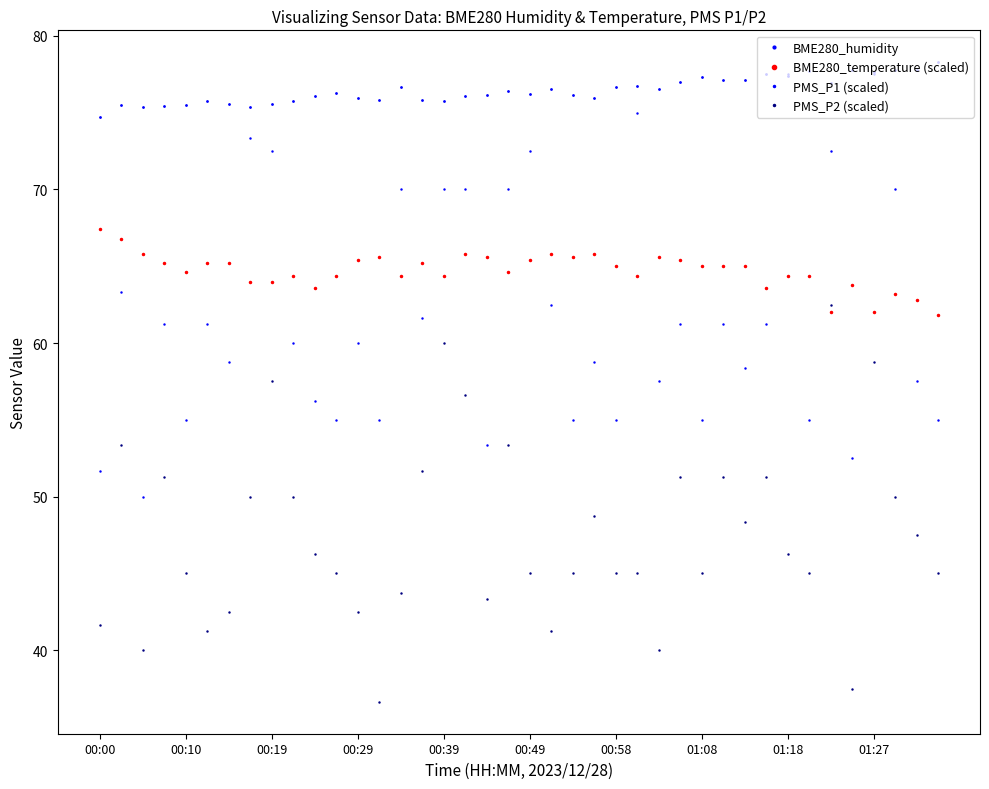

Count the number of data series in this chart.

4